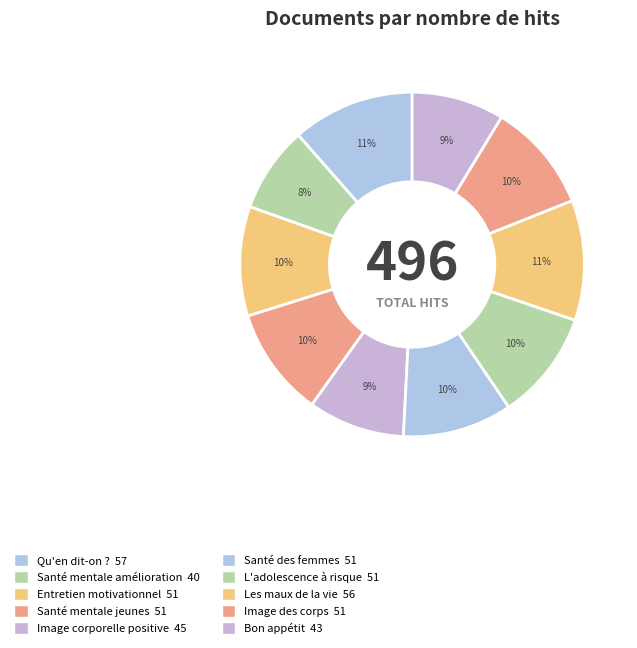

How many slices are in this pie chart?

10